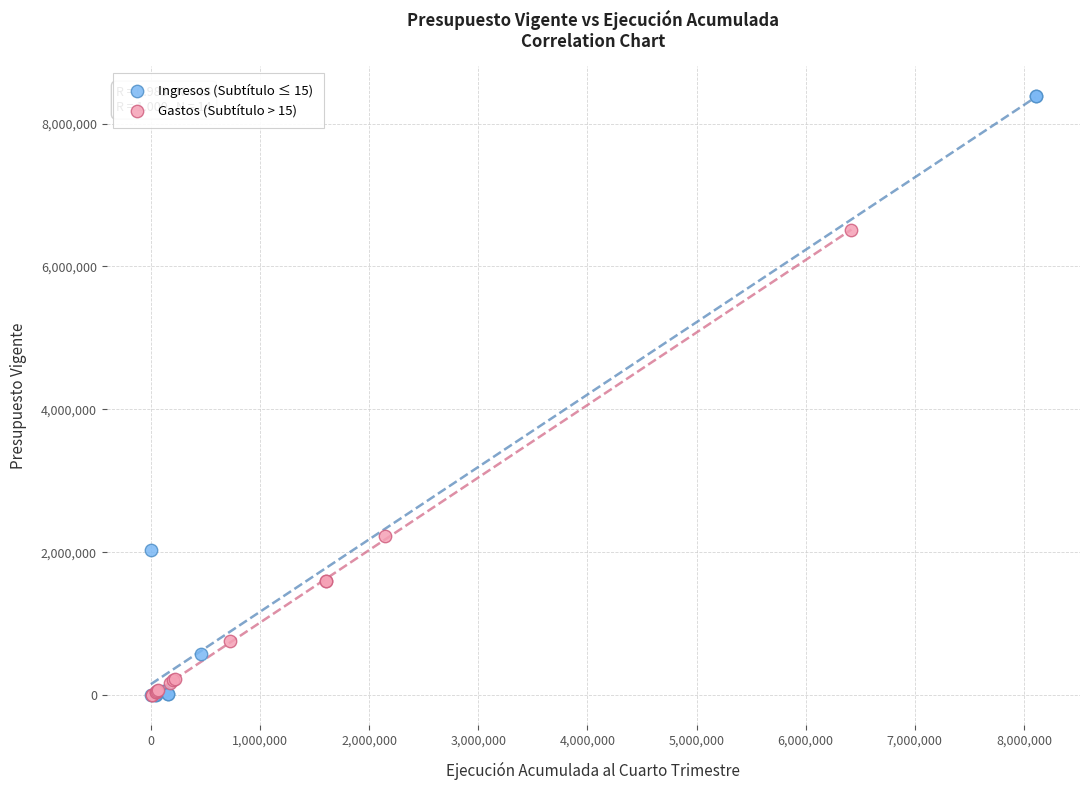

Which series has the widest spread of Y values?

Ingresos (Subtítulo ≤ 15)